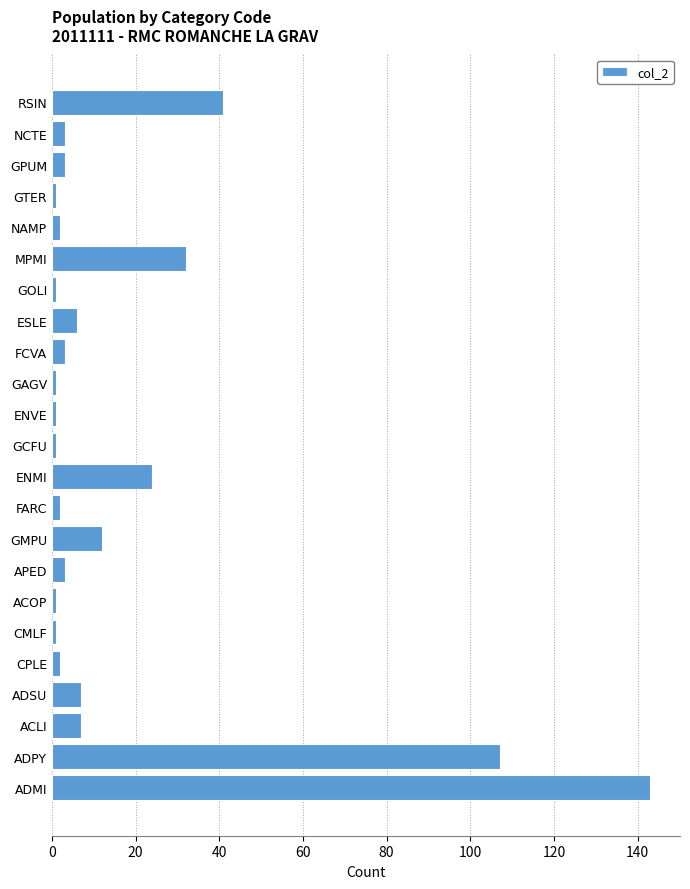

What is the sum of all values?

404